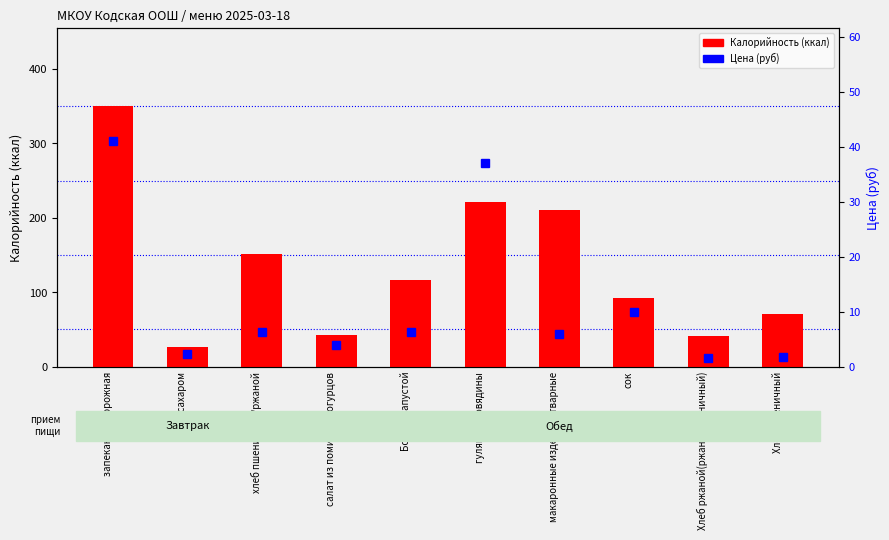

How many values in the Калорийность series exceed 116?

5